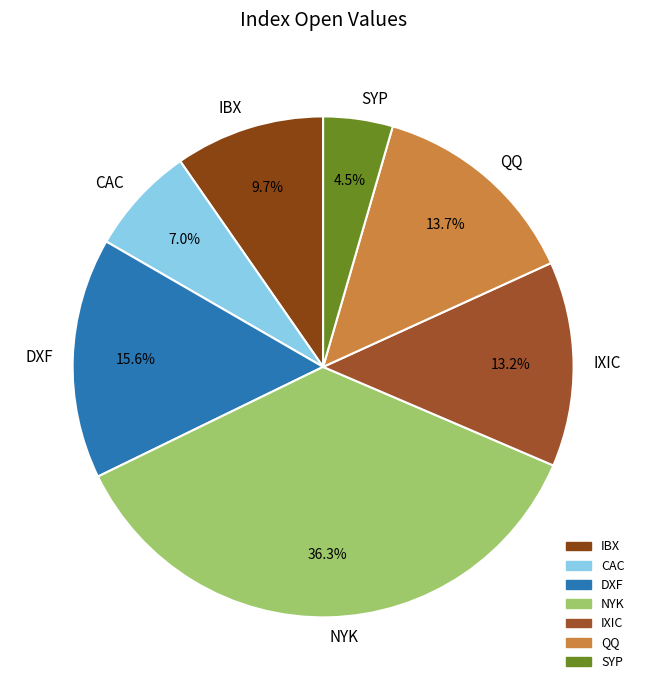

Which slice is the largest?

NYK